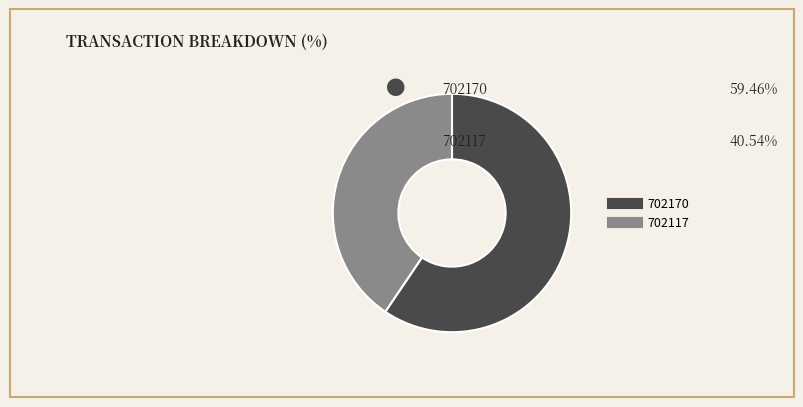

Combined, do 702117 and 702170 account for over 50%?

Yes